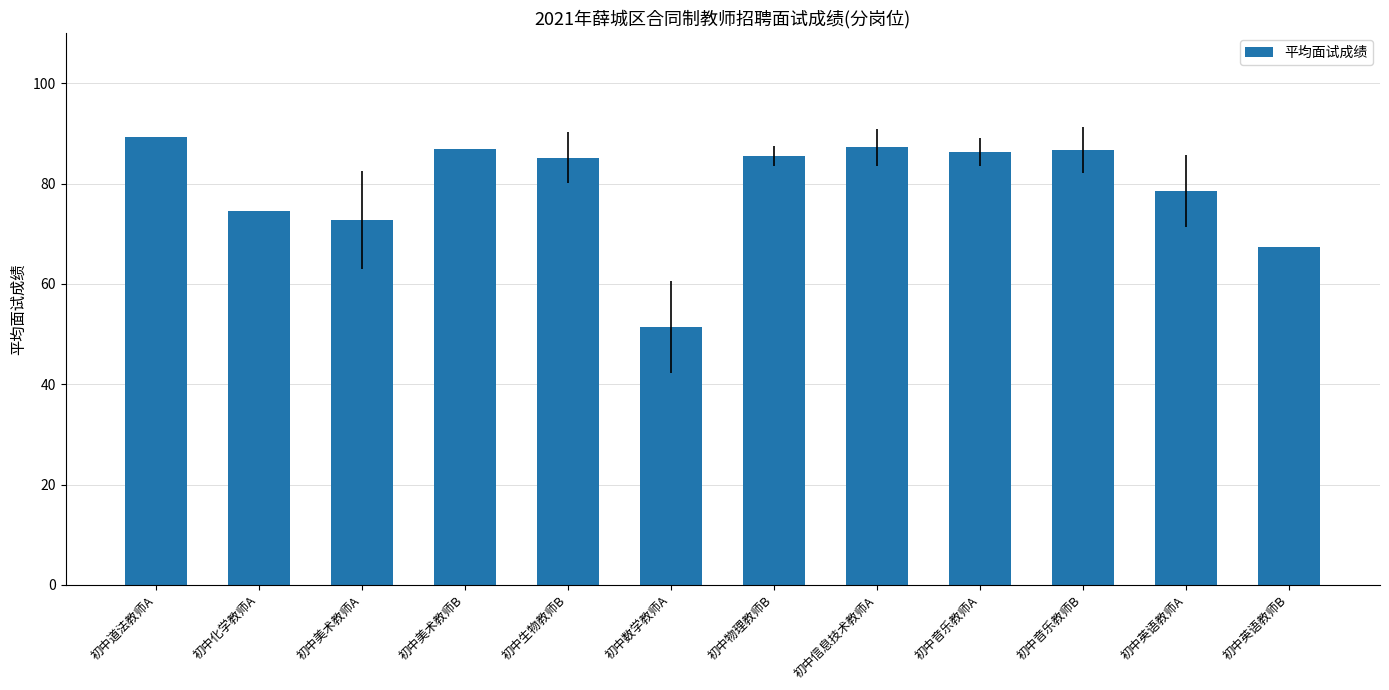

What position from the right is 初中数学教师A?

7